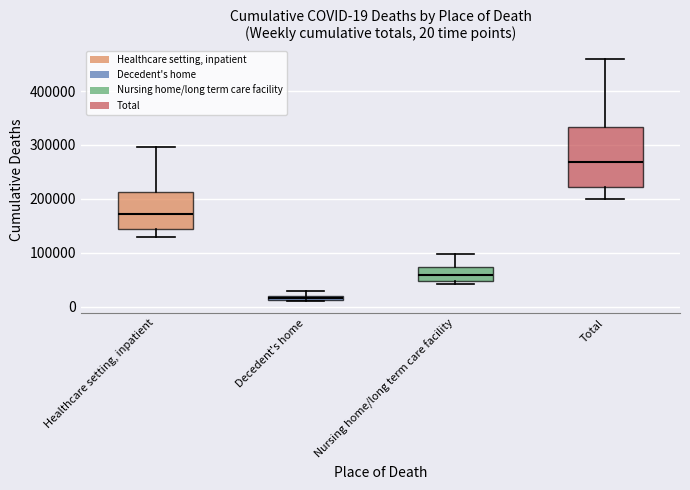

Which box's median line is the lowest?

Decedent's home